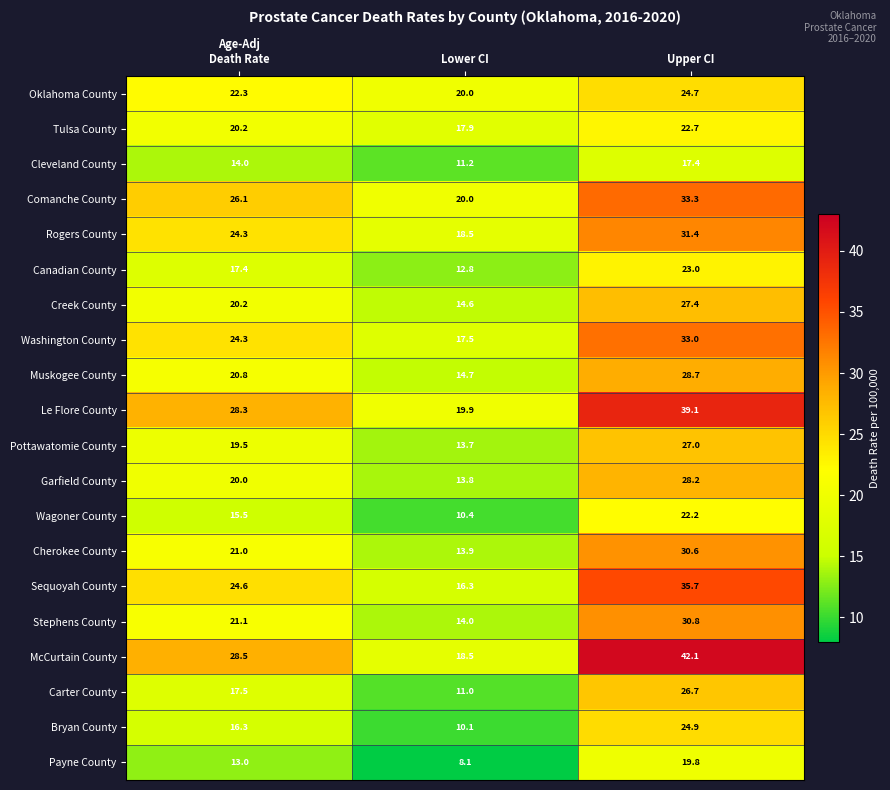

What is the maximum value for Comanche County?

33.3